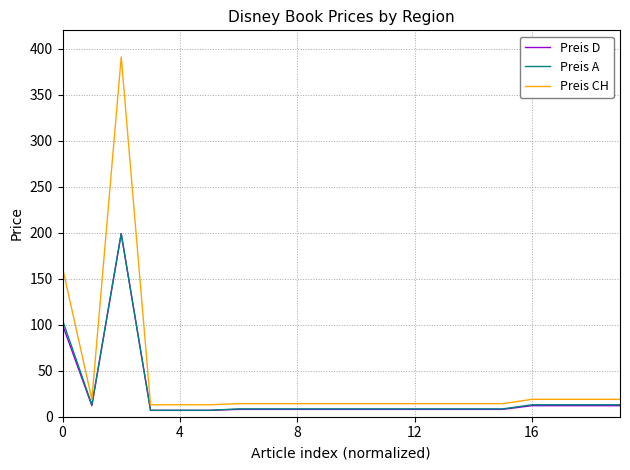

Which series has the widest spread of values?

Preis CH